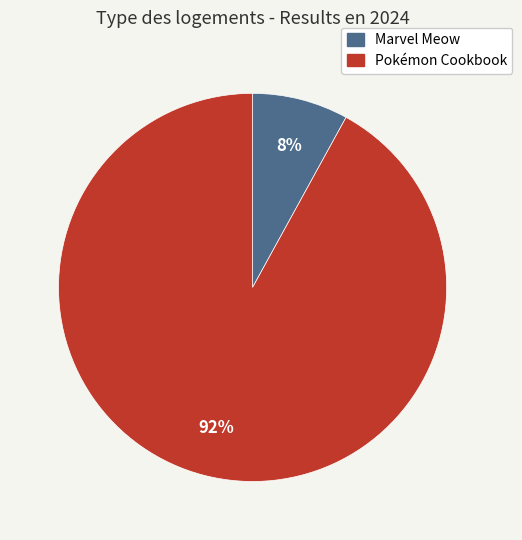

Is it true that Marvel Meow is 1% of the pie?

False